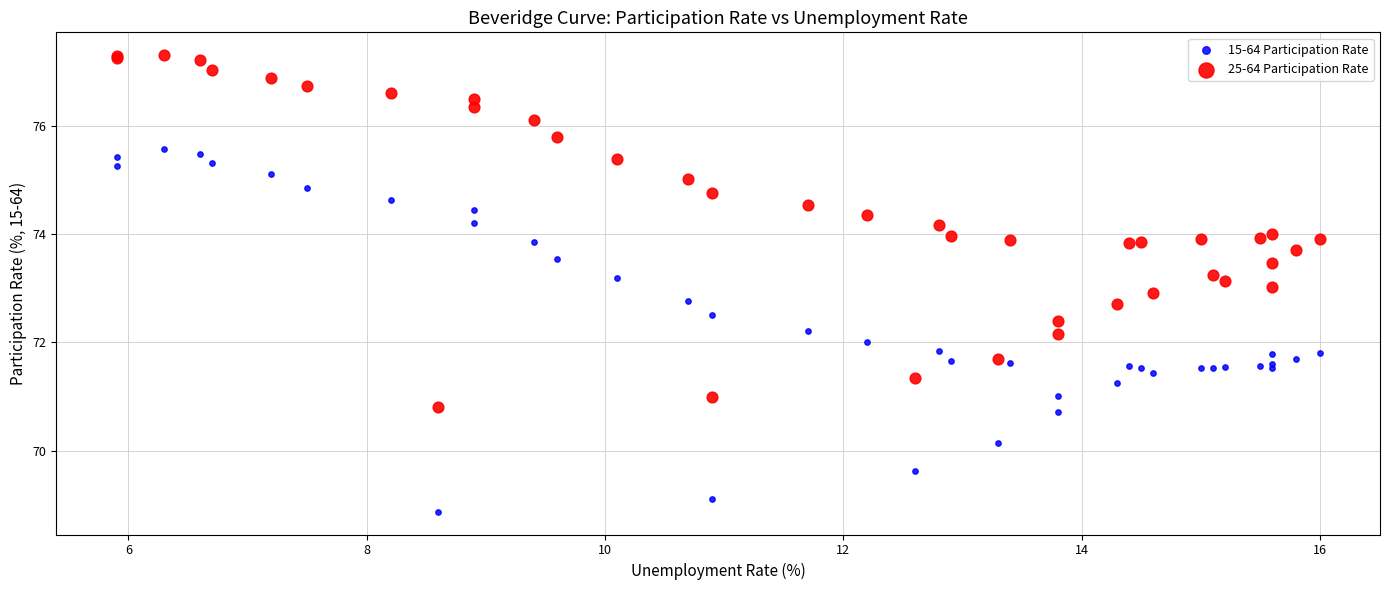

Which series has the widest spread of Y values?

15-64 Participation Rate